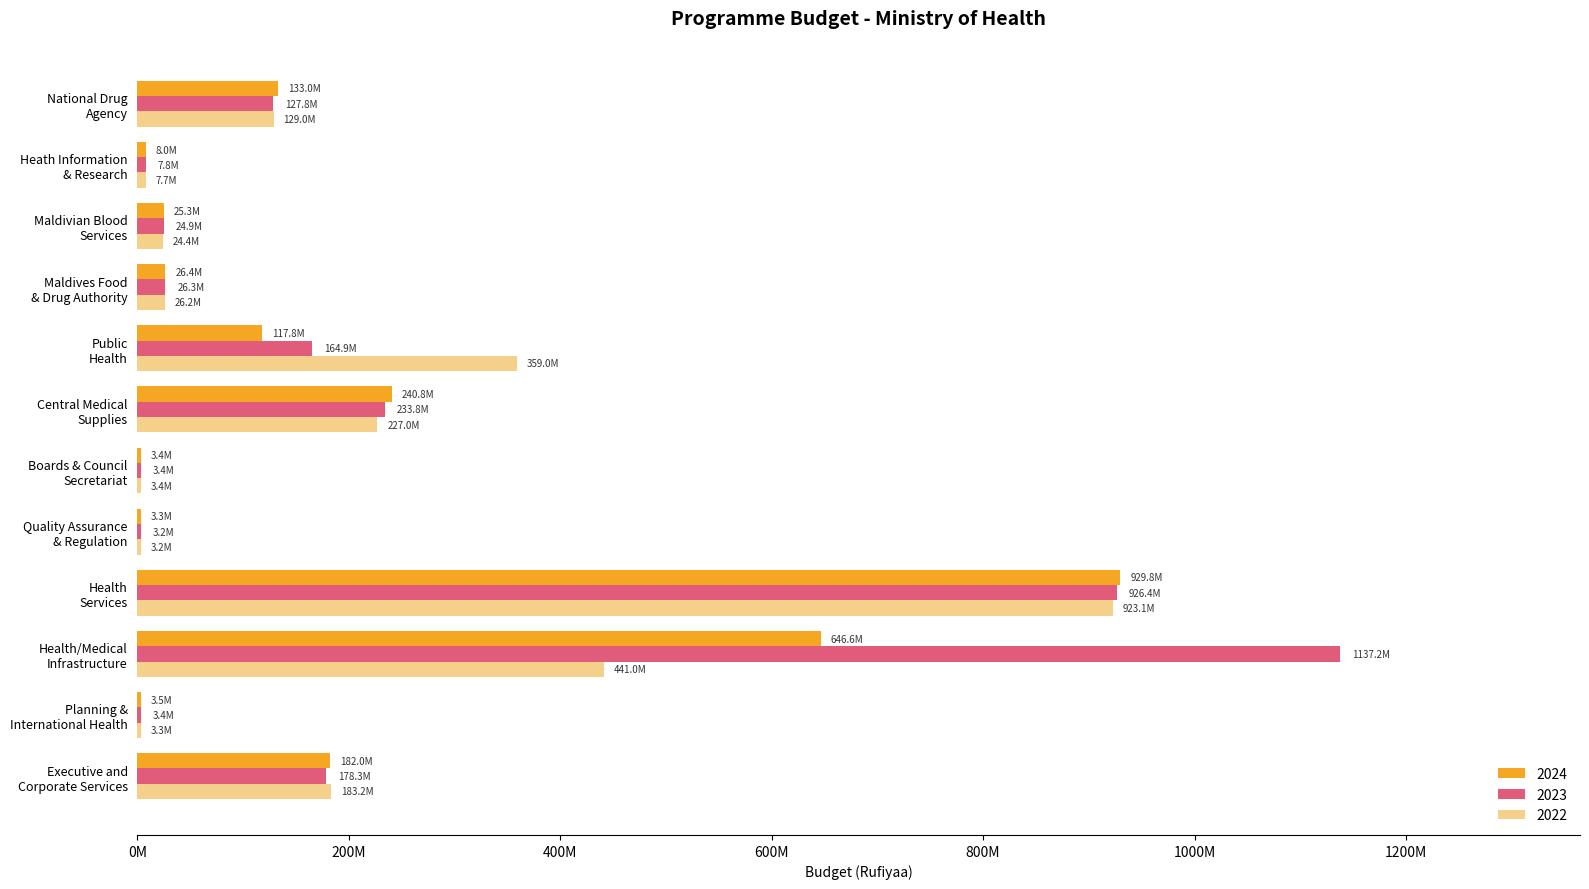

What are all the series names shown in the legend?

2024, 2023, 2022